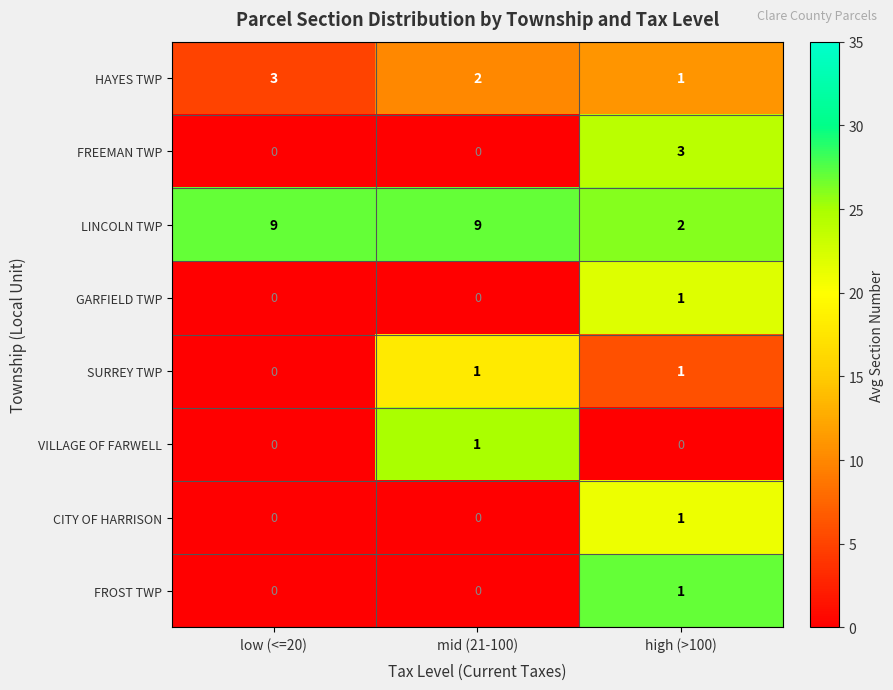

The value of HAYES TWP at high (>100) is 1. True or false?

True